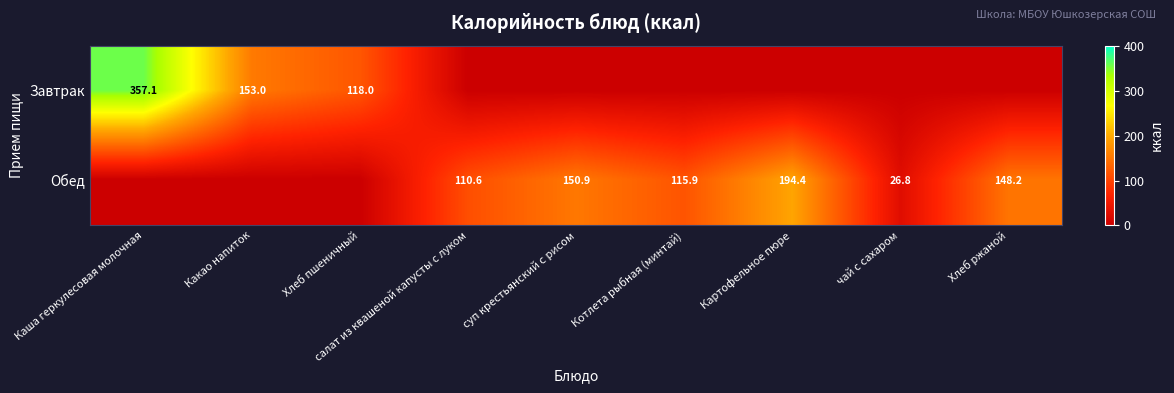

What is the sum of the Завтрак values at Какао напиток and Хлеб пшеничный?

271.0